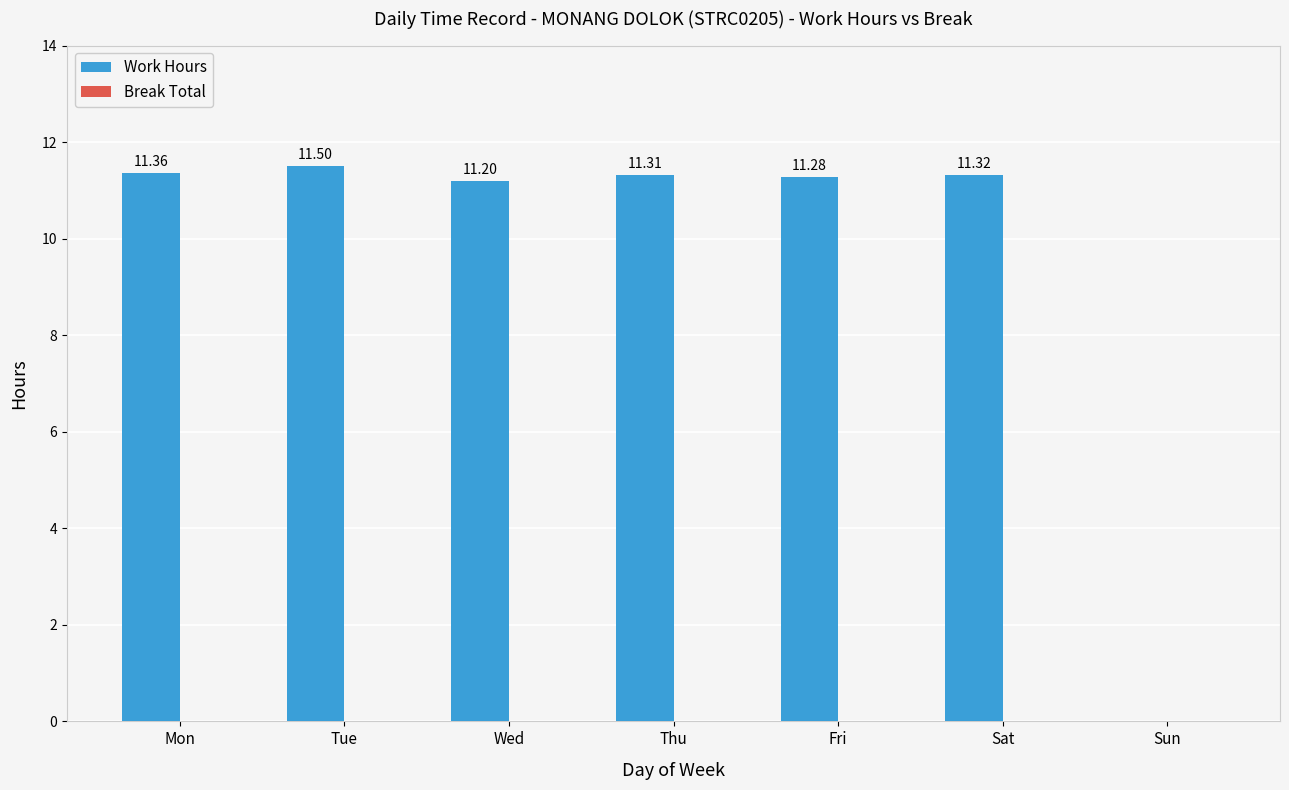

Count the number of categories in the chart.

7